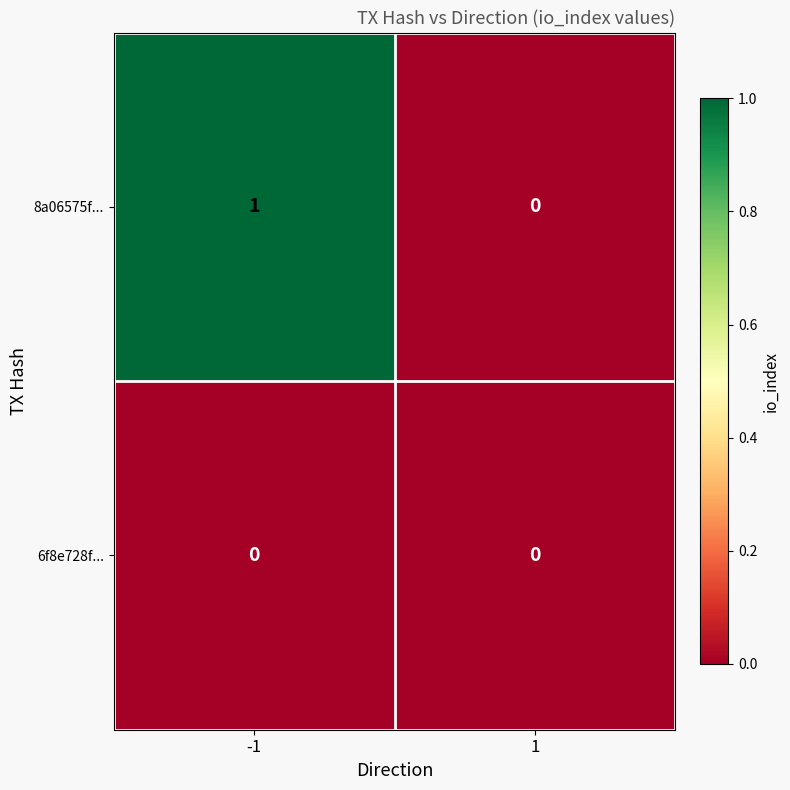

Which series has the largest range (max minus min)?

8a06575f...